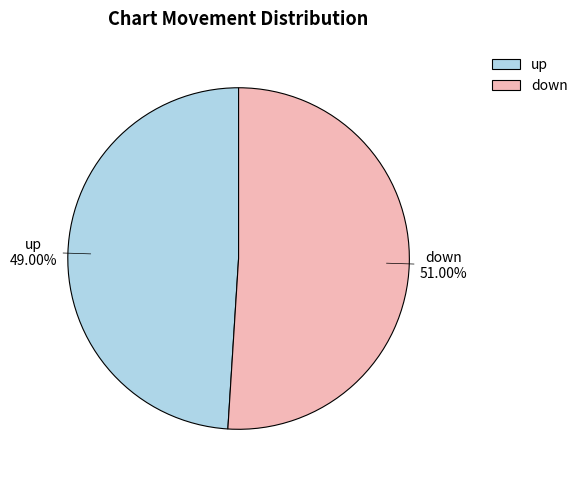

Count the number of slices in the pie.

2